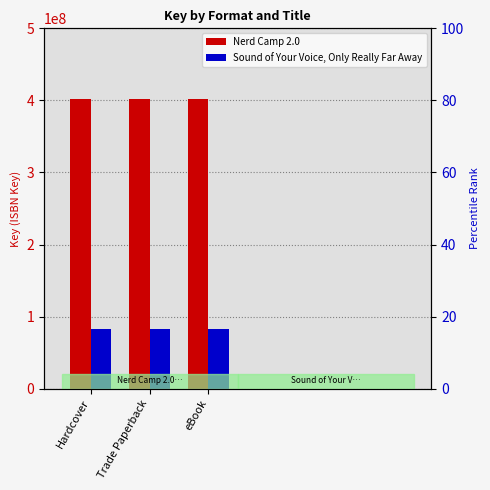

Which has a higher value, Hardcover or Trade Paperback?

Hardcover